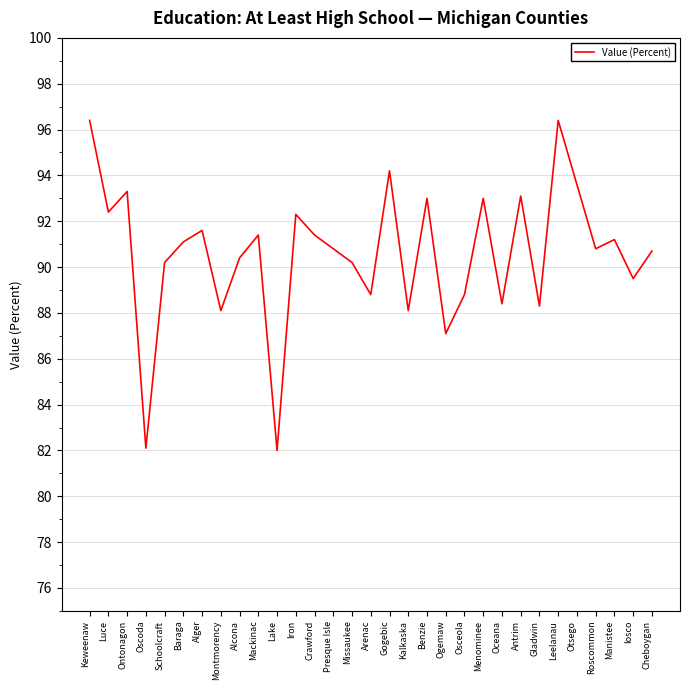

What position from the right is Alcona?

23